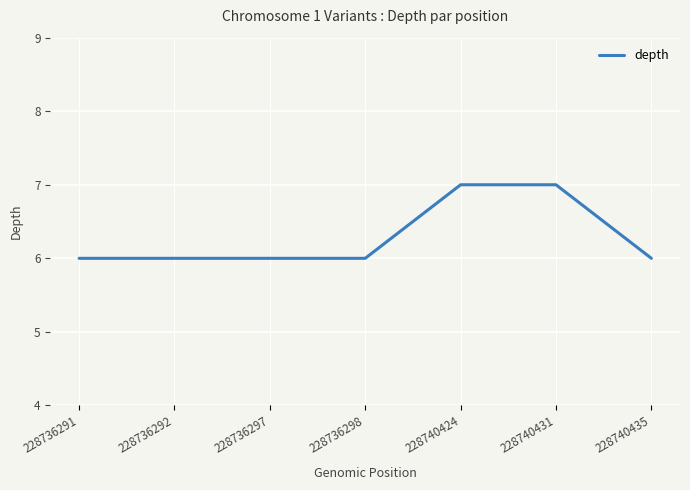

How many distinct data groups are displayed?

1